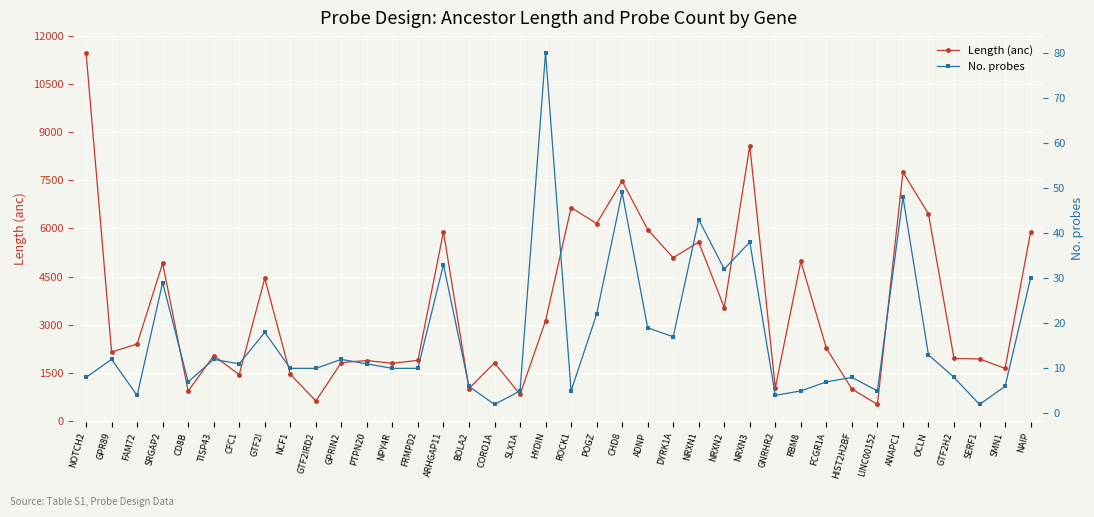

What is the sum of the Length (anc) values at HIST2H2BF and TISP43?

3035